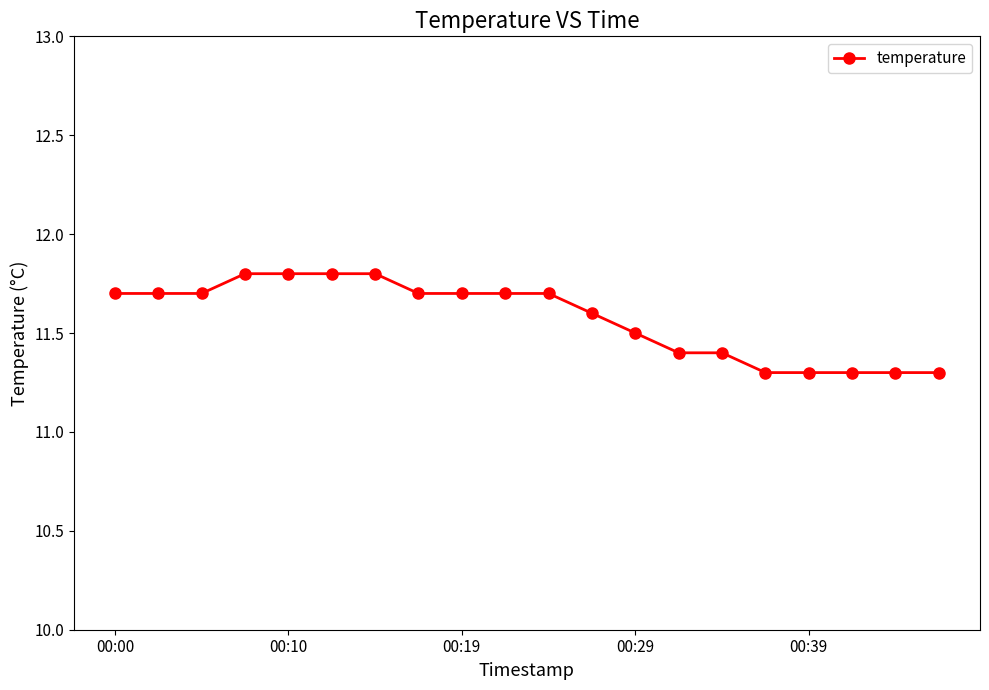

What is the value of the 8th point from the left?

11.7